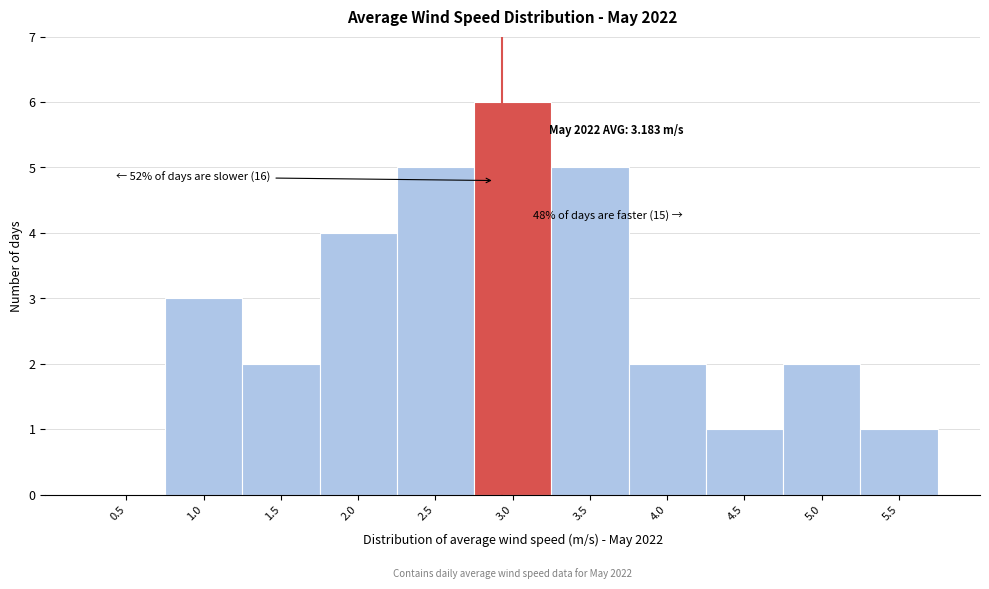

Reading left to right, what are all the values shown in this chart?

0.5=0	1.0=3	1.5=2	2.0=4	2.5=5	3.0=6	3.5=5	4.0=2	4.5=1	5.0=2	5.5=1